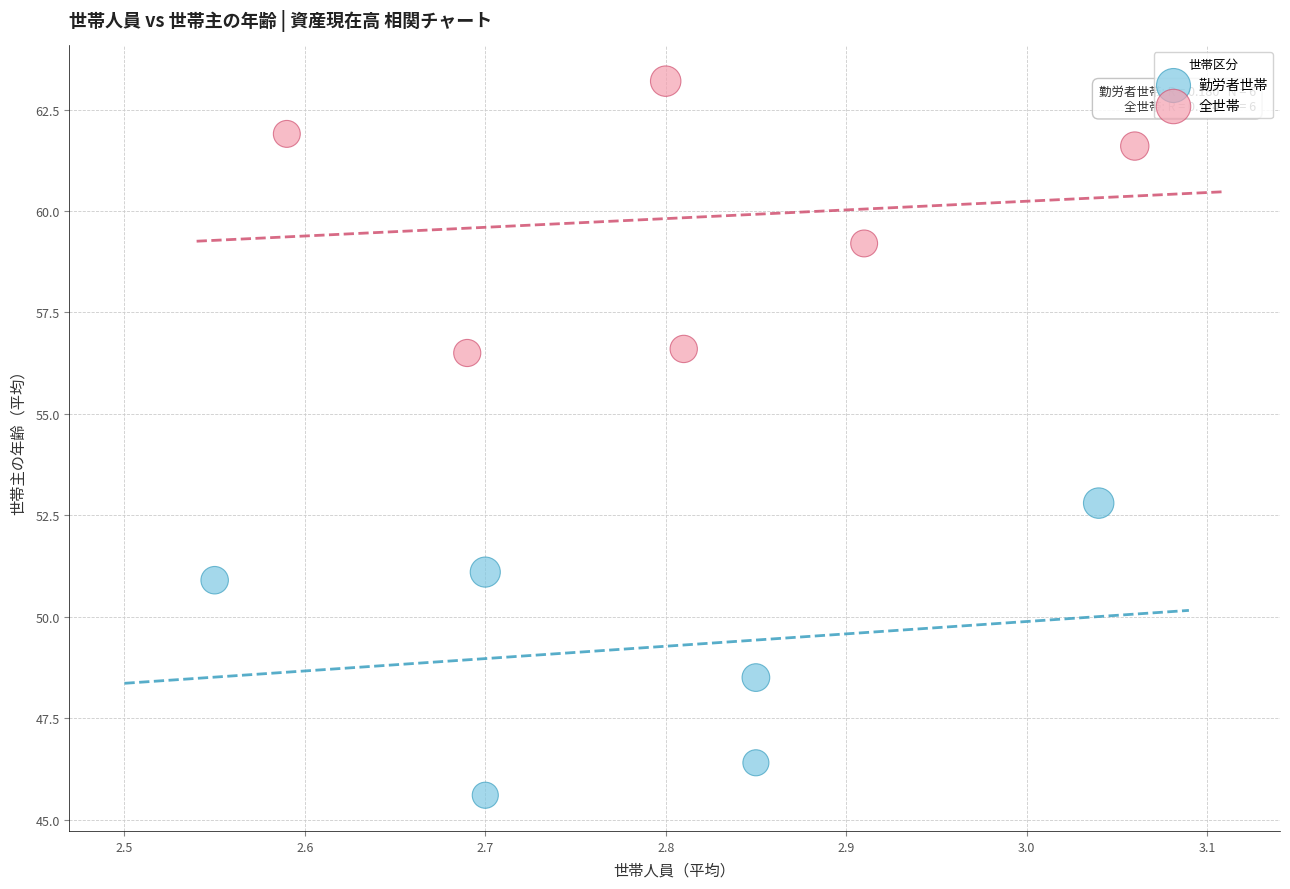

What are all the series names shown in the legend?

勤労者世帯, 全世帯